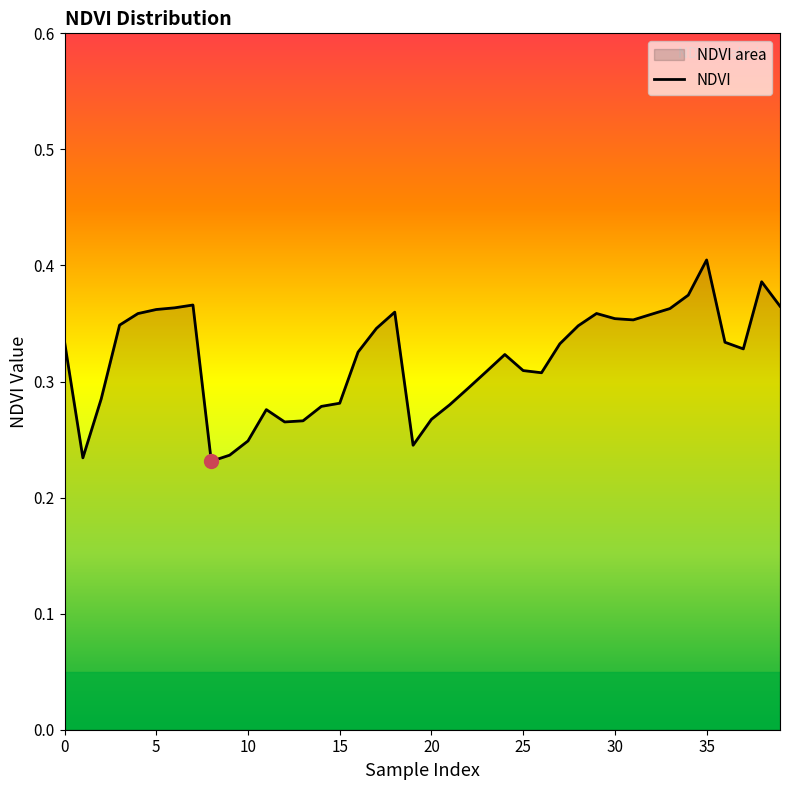

What is the change in value from 23 to 39?

+0.1